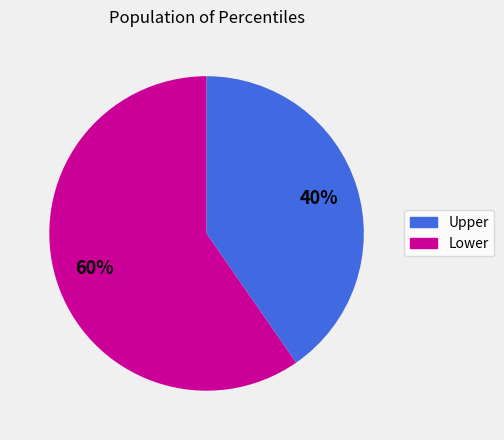

Is there a majority slice in this chart?

Yes